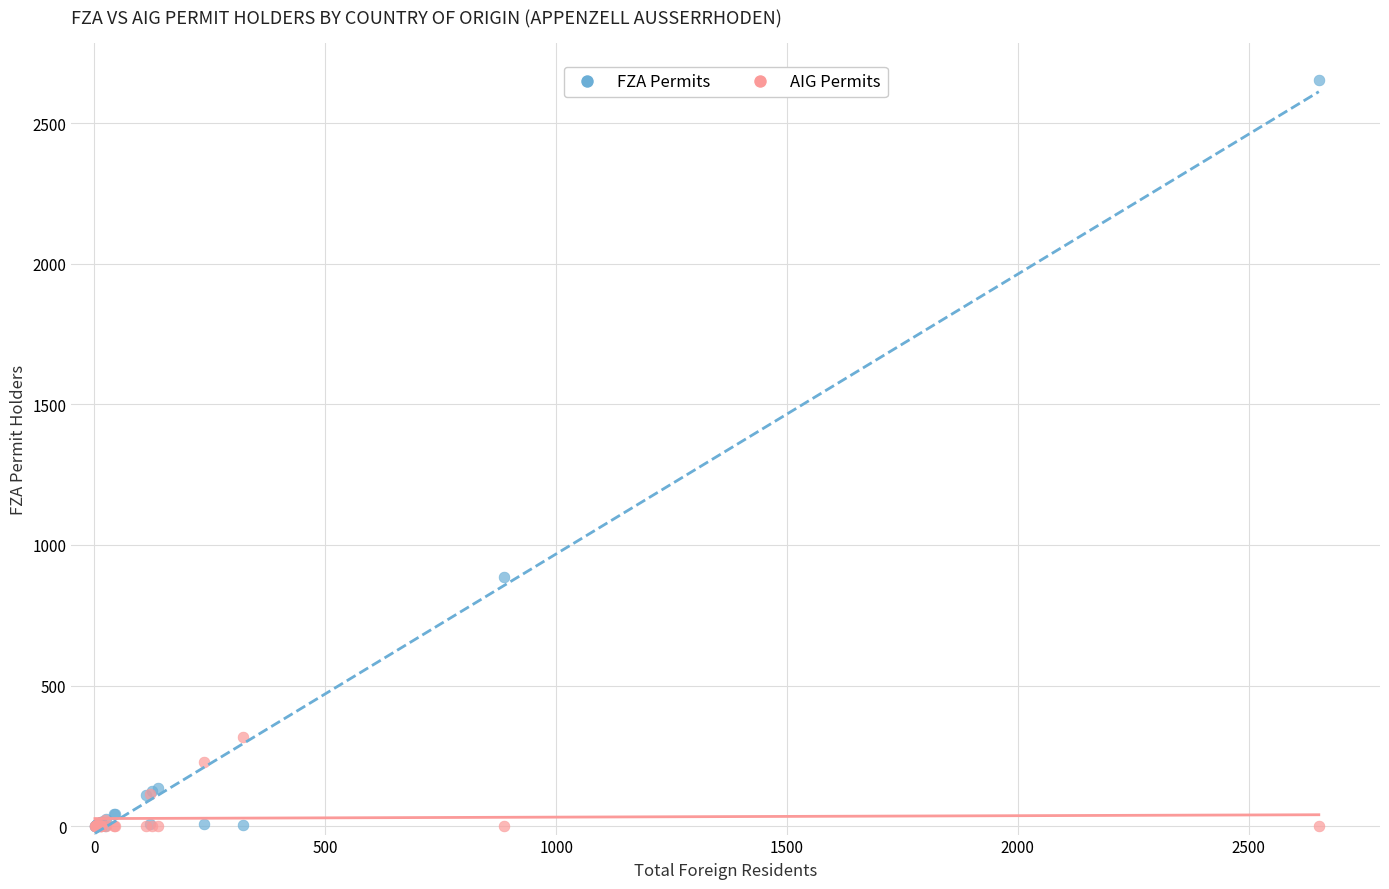

What are all the series names shown in the legend?

FZA Permits, AIG Permits